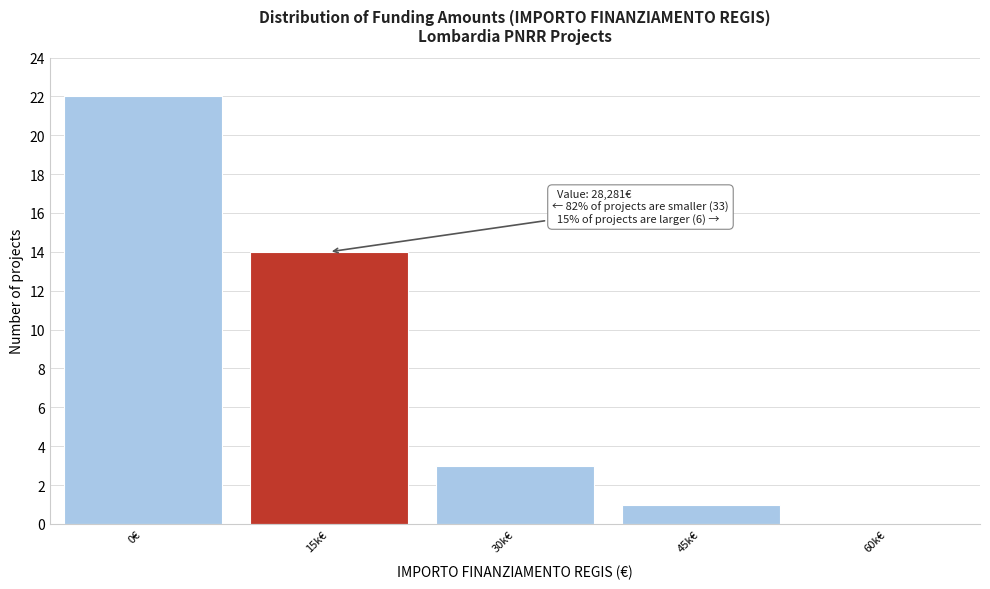

Between 30k€ and 60k€, which is larger?

30k€